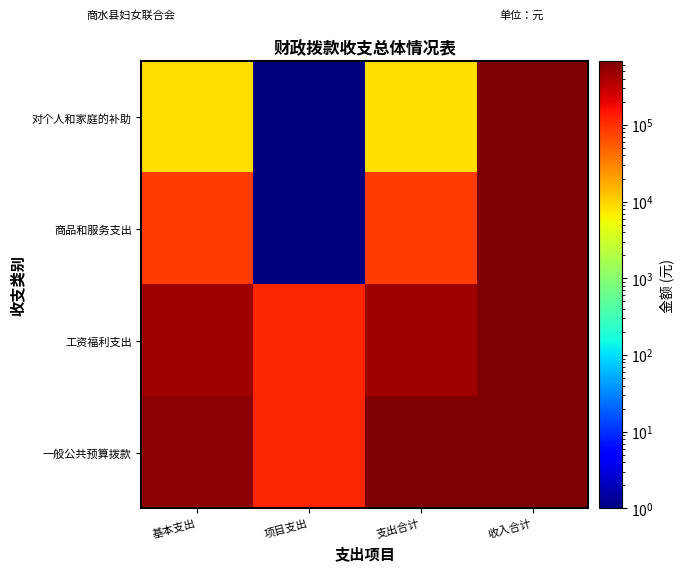

At how many categories does at least one series exceed 374428?

3